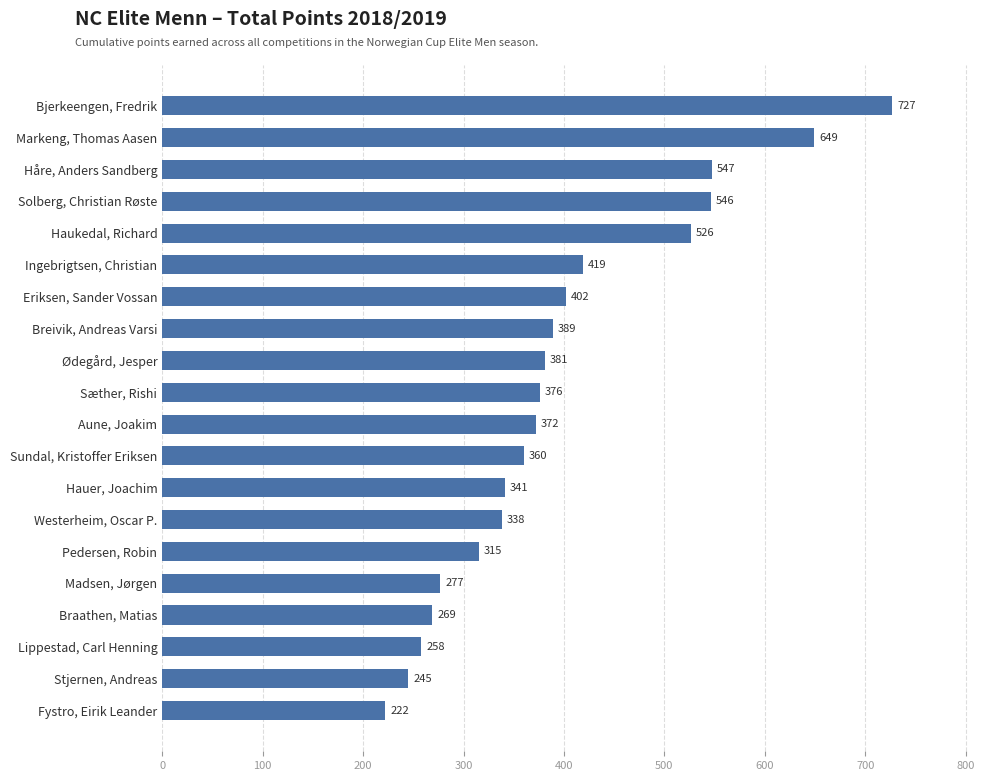

What is the change in value from Braathen, Matias to Fystro, Eirik Leander?

-47